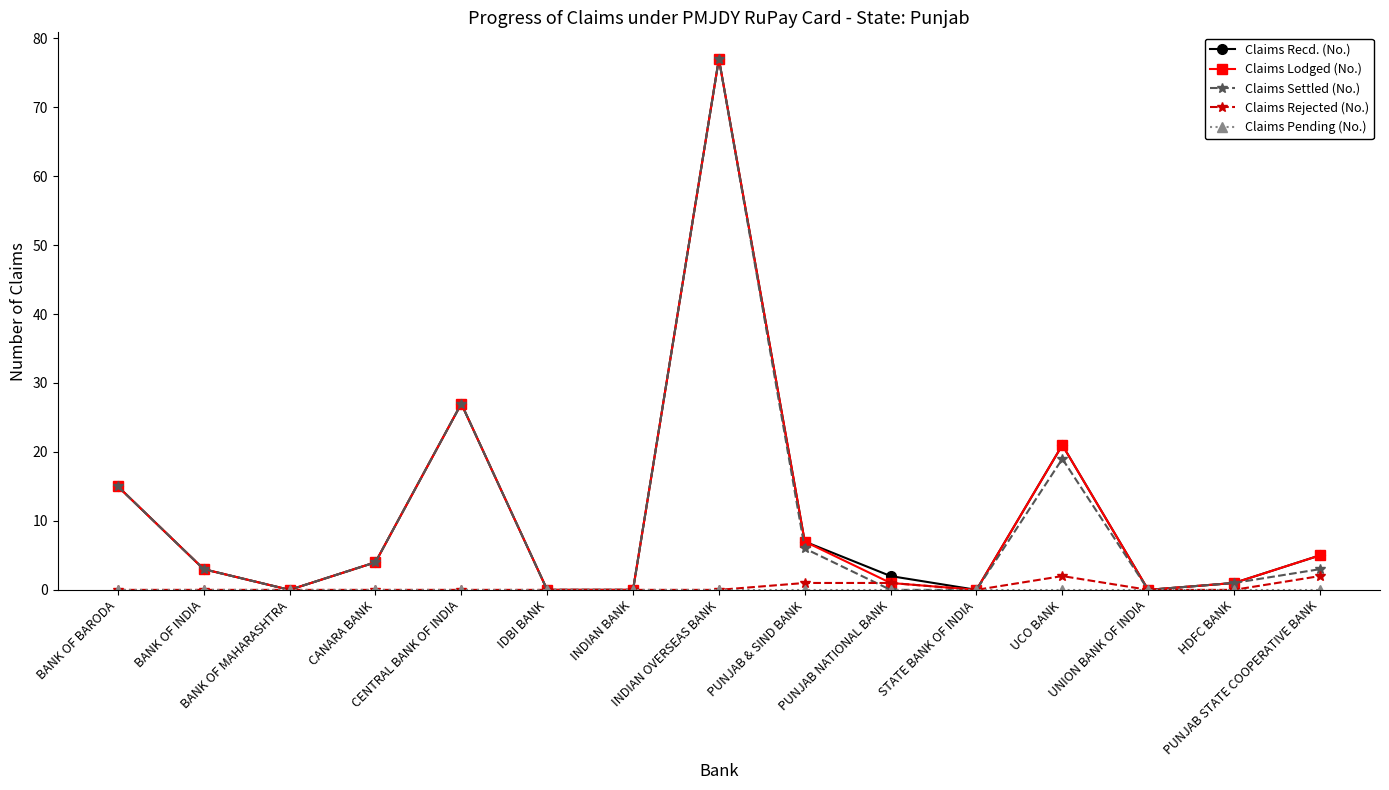

True or false: Claims Settled (No.) has more than 1 interior local peaks.

True